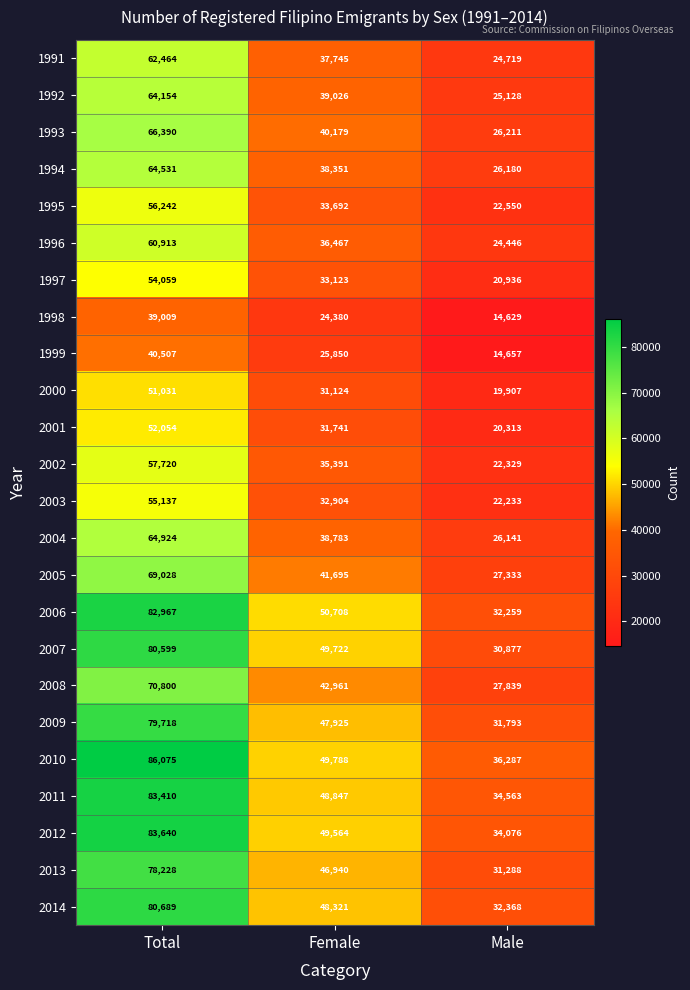

Count the number of categories in the chart.

3